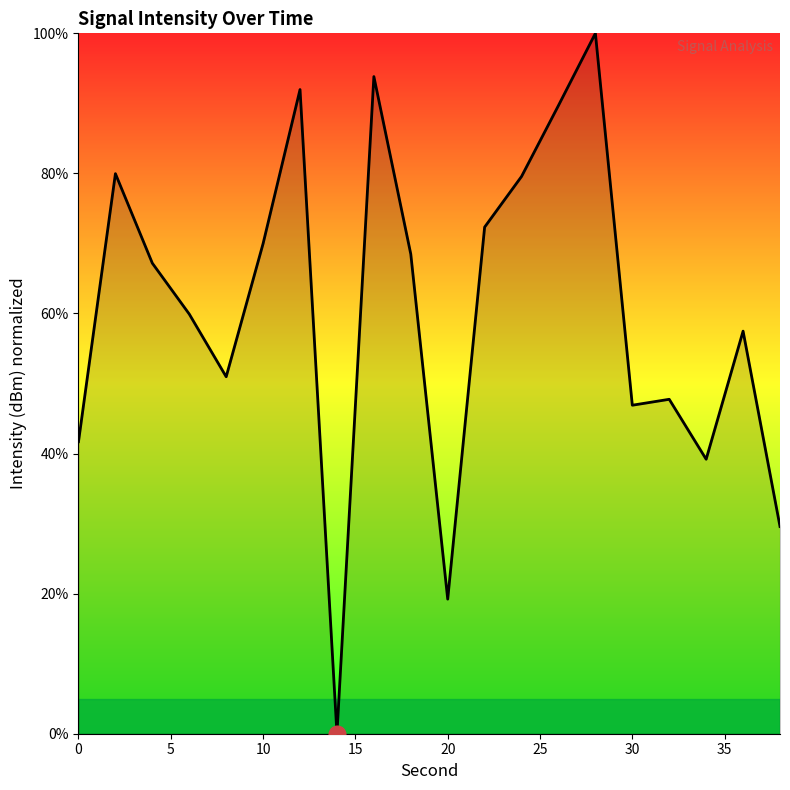

What is the greatest value displayed?

100.0